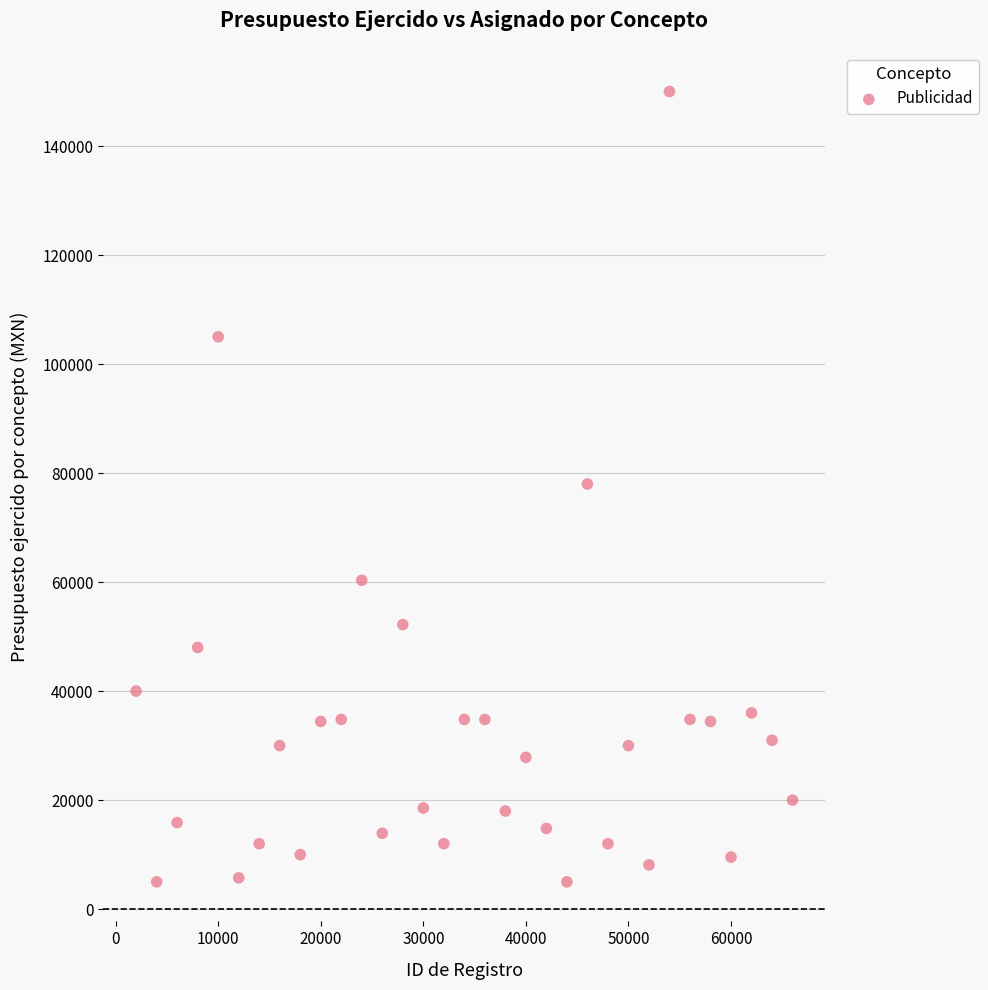

What is the range of X values (max minus min)?

64000.0